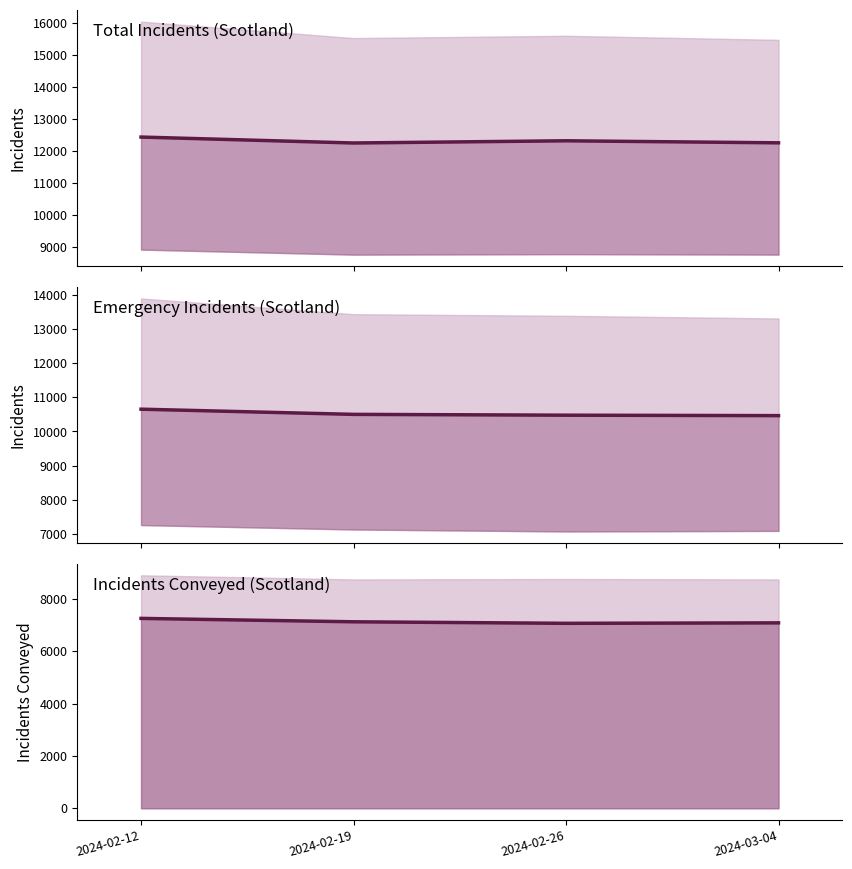

What is the average value of the Emergency Incidents Conveyed (line) series?

7134